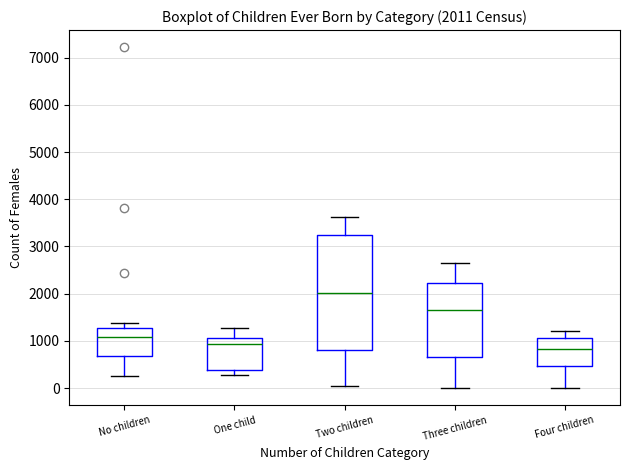

Which box is the tallest, from its lower edge to its upper edge?

Two children